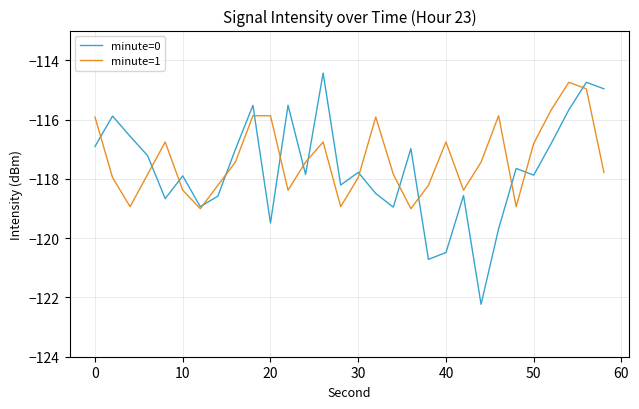

Which series has the largest range (max minus min)?

minute=0